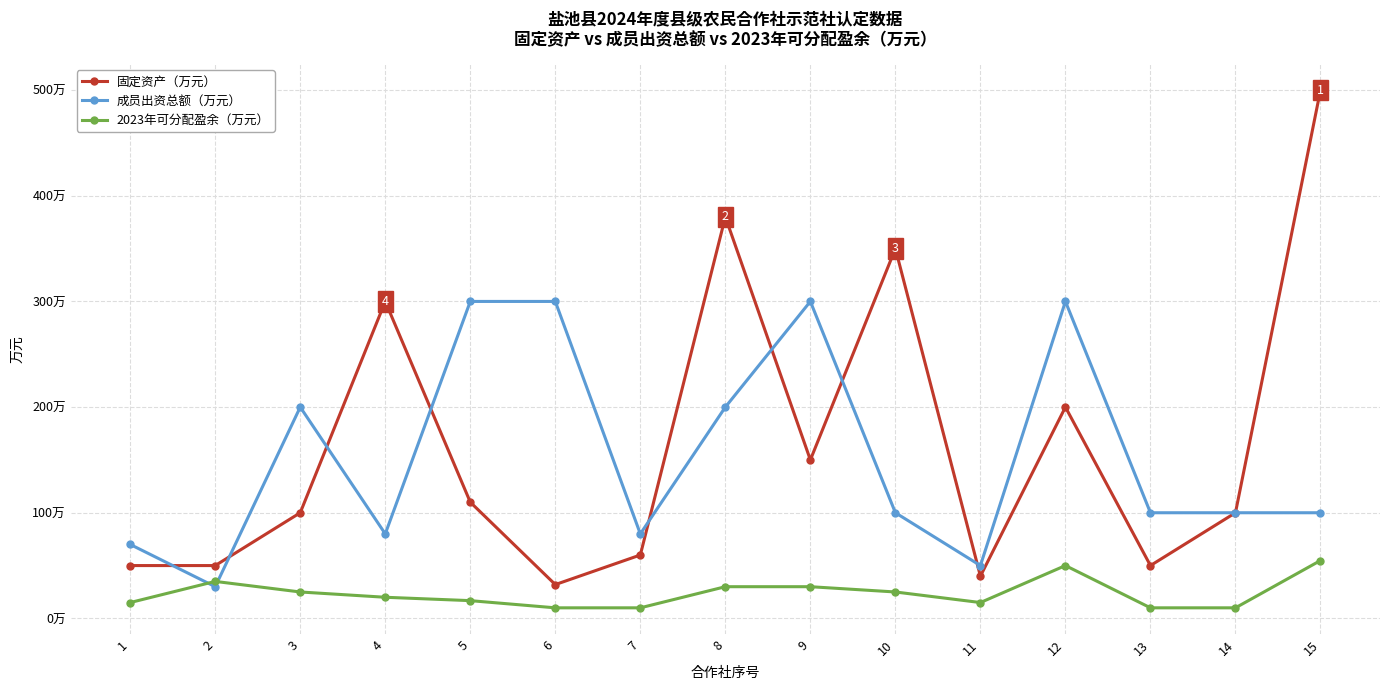

Does the chart have visible grid lines?

Yes